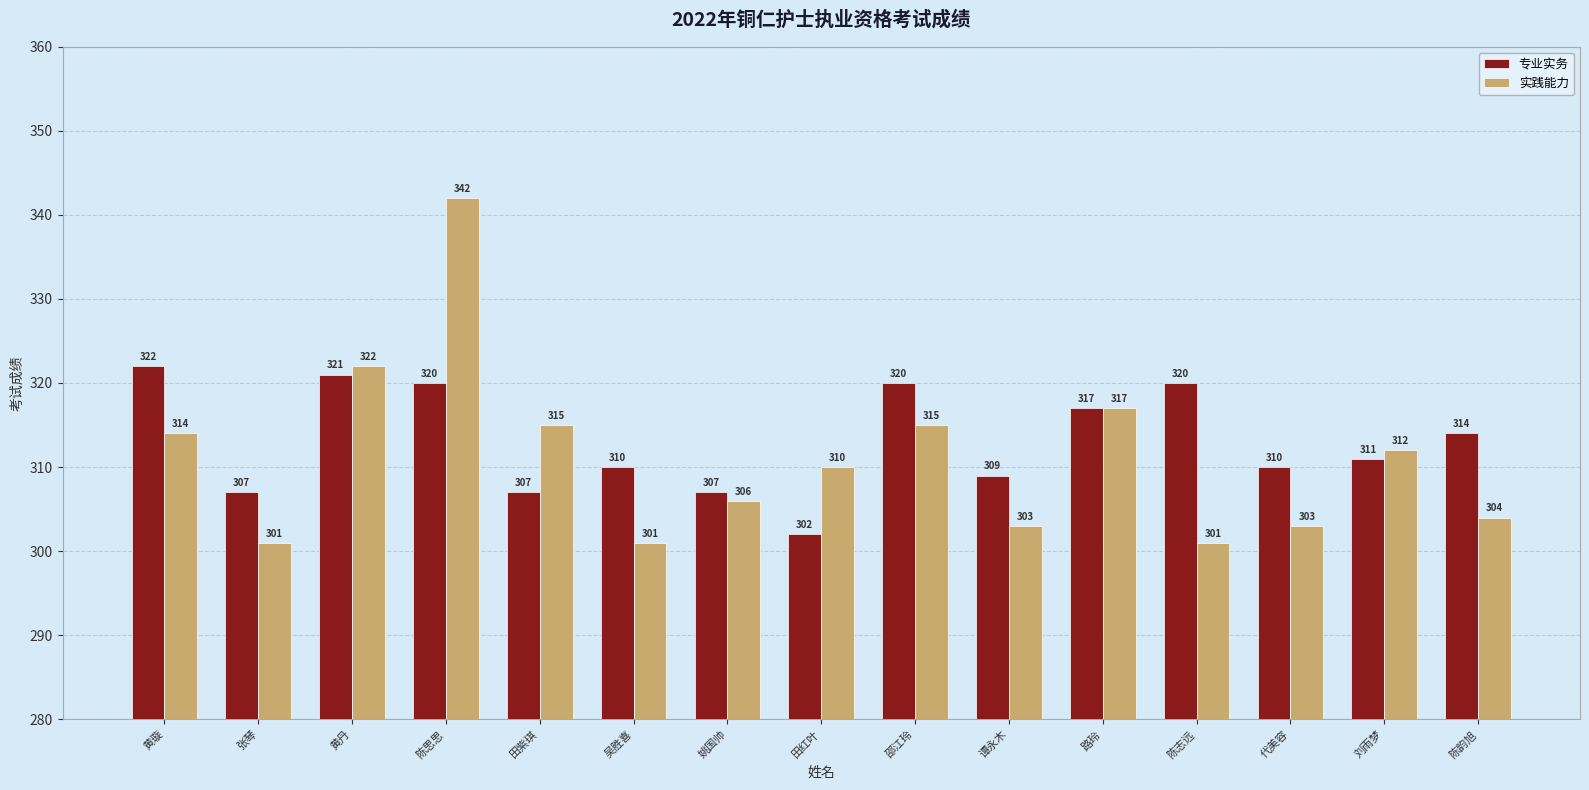

Which series has the largest range (max minus min)?

实践能力